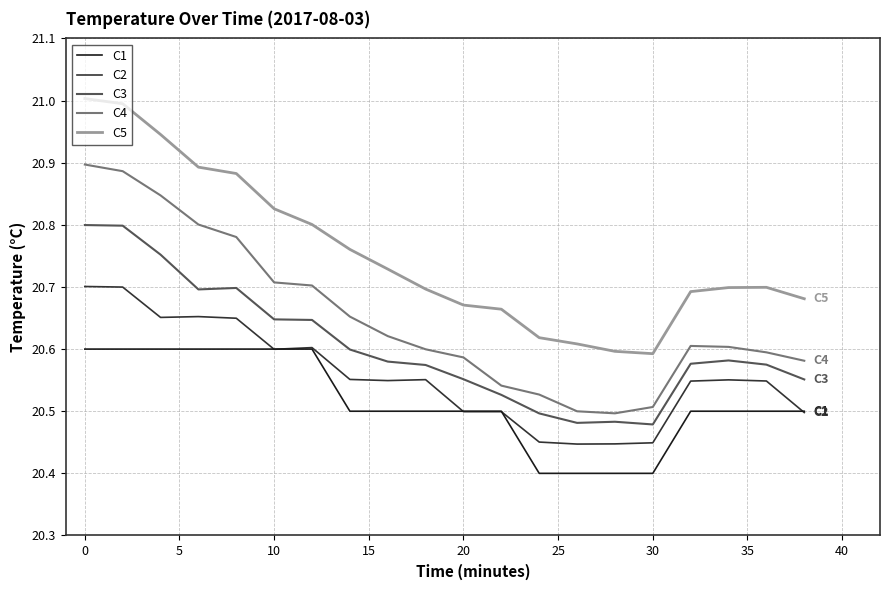

Reading right to left, list all the values displayed in this chart.

C1: 20.5	20.5	20.5	20.5	20.4	20.4	20.4	20.4	20.5	20.5	20.5	20.5	20.5	20.6	20.6	20.6	20.6	20.6	20.6	20.6
C2: 20.5	20.5	20.6	20.5	20.4	20.4	20.4	20.5	20.5	20.5	20.6	20.5	20.6	20.6	20.6	20.6	20.7	20.7	20.7	20.7
C3: 20.6	20.6	20.6	20.6	20.5	20.5	20.5	20.5	20.5	20.6	20.6	20.6	20.6	20.6	20.6	20.7	20.7	20.8	20.8	20.8
C4: 20.6	20.6	20.6	20.6	20.5	20.5	20.5	20.5	20.5	20.6	20.6	20.6	20.7	20.7	20.7	20.8	20.8	20.8	20.9	20.9
C5: 20.7	20.7	20.7	20.7	20.6	20.6	20.6	20.6	20.7	20.7	20.7	20.7	20.8	20.8	20.8	20.9	20.9	20.9	21.0	21.0